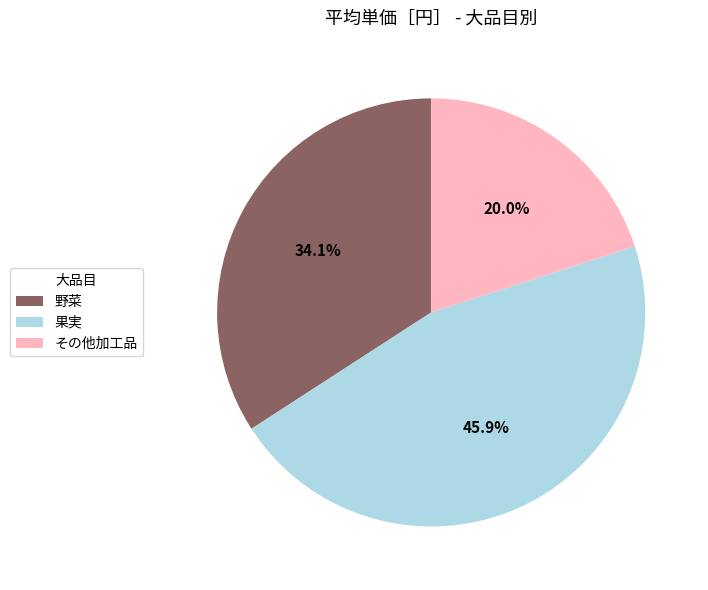

How much of the chart is everything except その他加工品?

80.0%